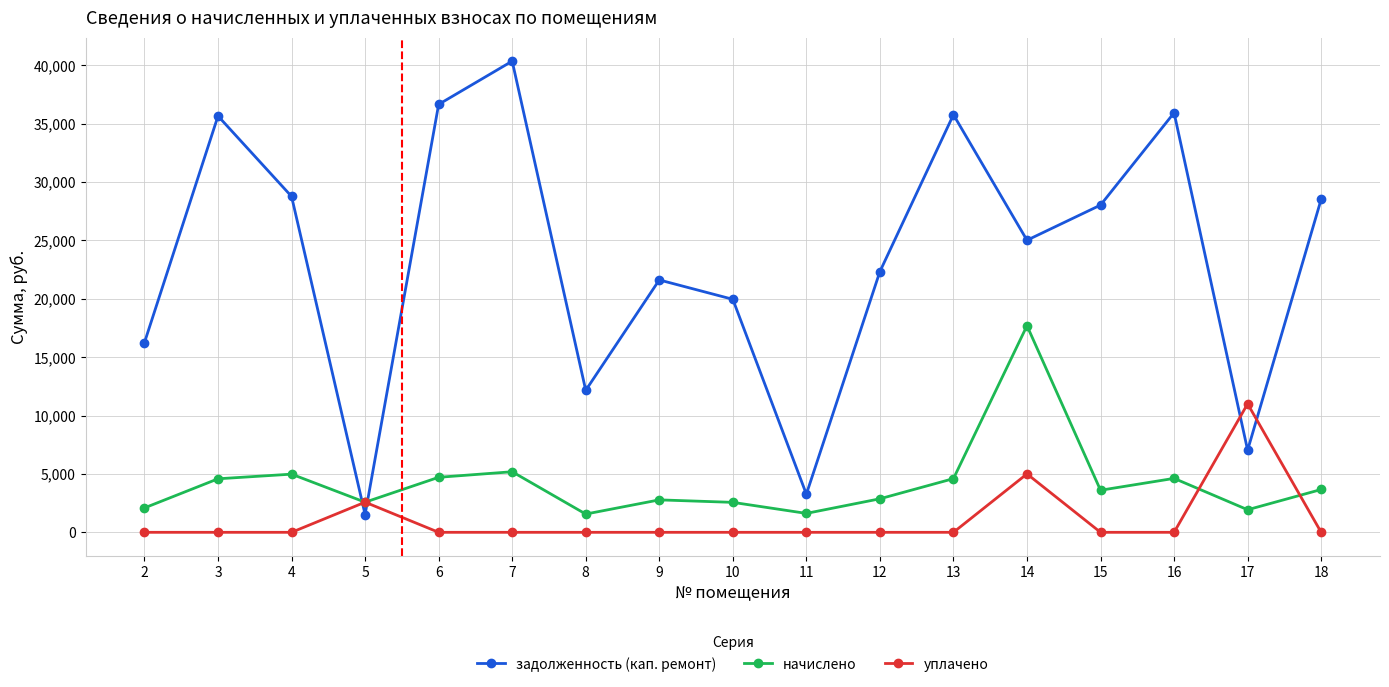

What is the value of the начислено point at the 3rd from the left?

4979.9